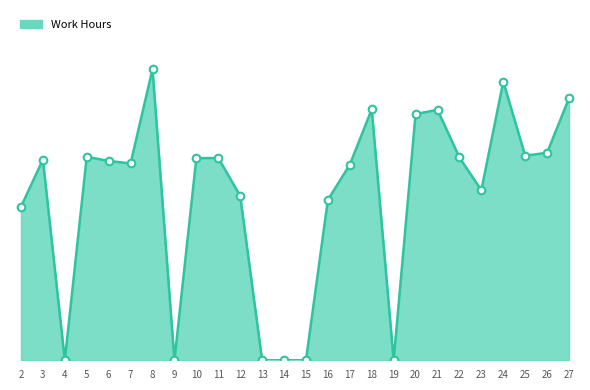

Which has a higher value, 24 or 25?

24